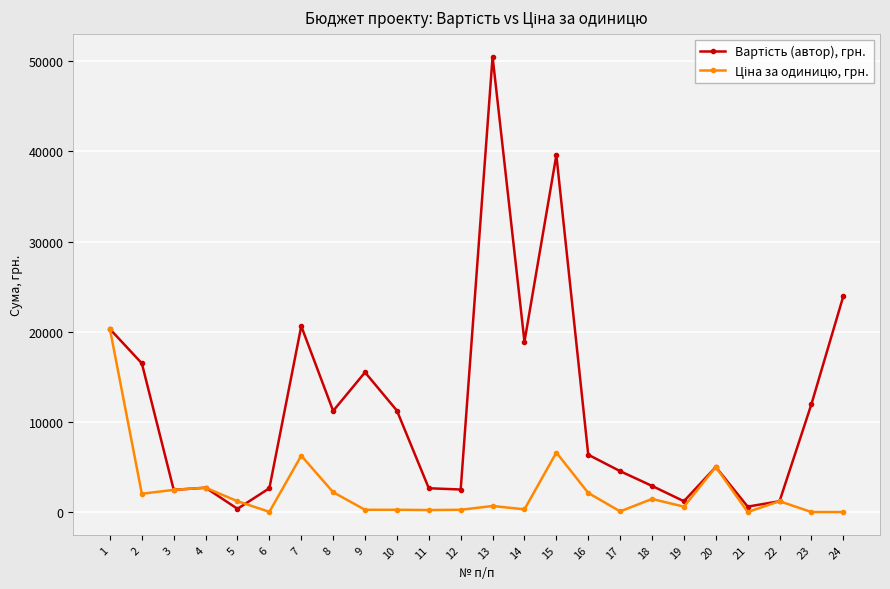

What is the maximum value shown in the chart?

50520